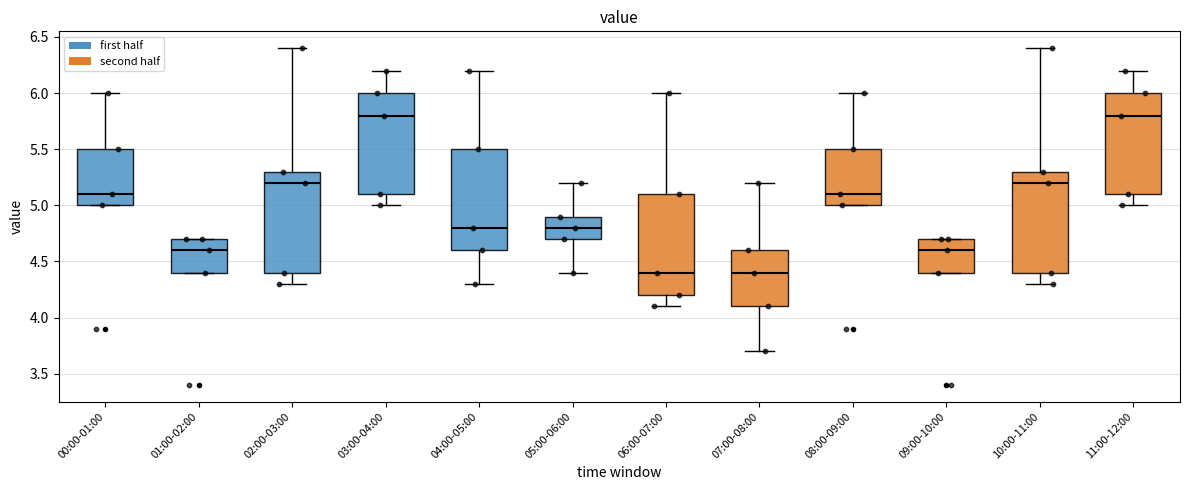

Reading left to right, read every box against the y-axis: the position of its median line, the range the box covers, and the ends of its whiskers. The values are not printed on the chart, so give them approximately, as read against the axis.

00:00-01:00: median 5.1, box 5.0 to 5.5, whiskers 5.0 to 6.0
01:00-02:00: median 4.6, box 4.4 to 4.7, whiskers 4.4 to 4.7
02:00-03:00: median 5.2, box 4.4 to 5.3, whiskers 4.3 to 6.4
03:00-04:00: median 5.8, box 5.1 to 6.0, whiskers 5.0 to 6.2
04:00-05:00: median 4.8, box 4.6 to 5.5, whiskers 4.3 to 6.2
05:00-06:00: median 4.8, box 4.7 to 4.9, whiskers 4.4 to 5.2
06:00-07:00: median 4.4, box 4.2 to 5.1, whiskers 4.1 to 6.0
07:00-08:00: median 4.4, box 4.1 to 4.6, whiskers 3.7 to 5.2
08:00-09:00: median 5.1, box 5.0 to 5.5, whiskers 5.0 to 6.0
09:00-10:00: median 4.6, box 4.4 to 4.7, whiskers 4.4 to 4.7
10:00-11:00: median 5.2, box 4.4 to 5.3, whiskers 4.3 to 6.4
11:00-12:00: median 5.8, box 5.1 to 6.0, whiskers 5.0 to 6.2